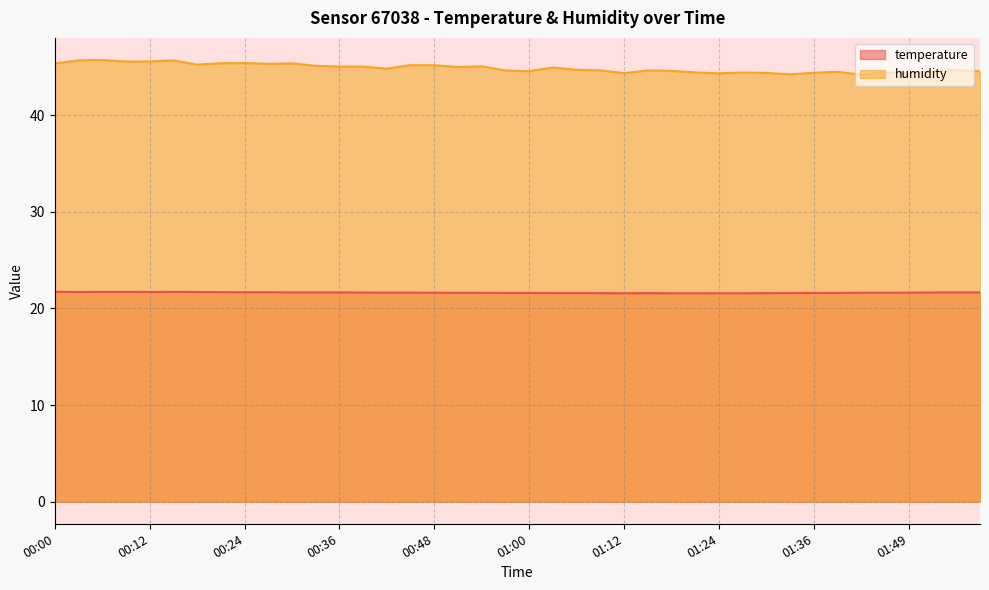

Does the chart have visible grid lines?

Yes